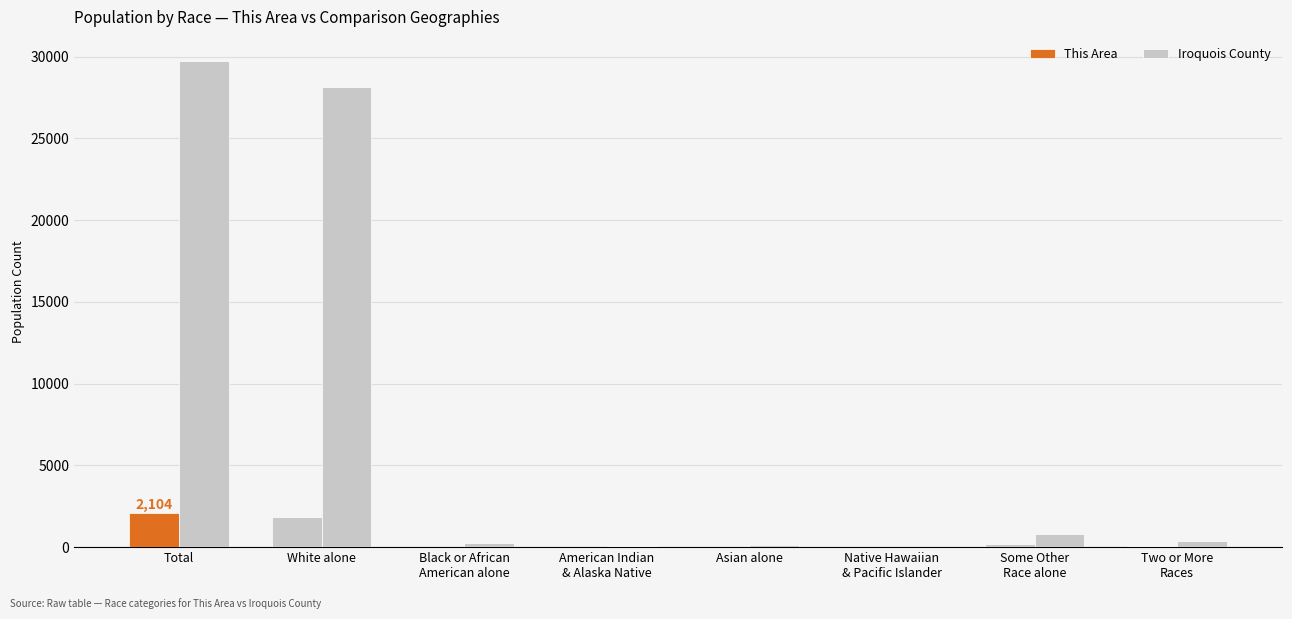

Is the value of This Area at Total greater than the value of Iroquois County at Total?

No